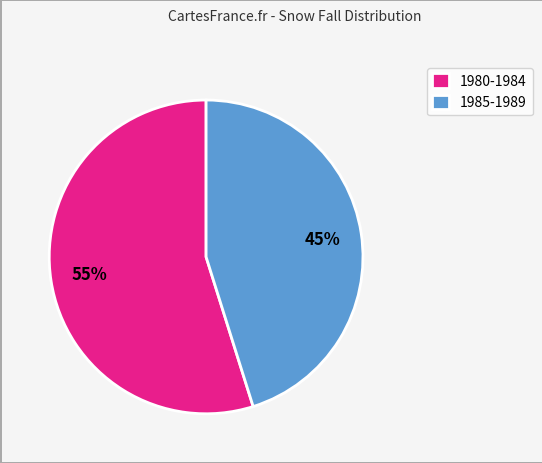

Do 1980-1984 and 1985-1989 together represent more than half of the pie?

Yes